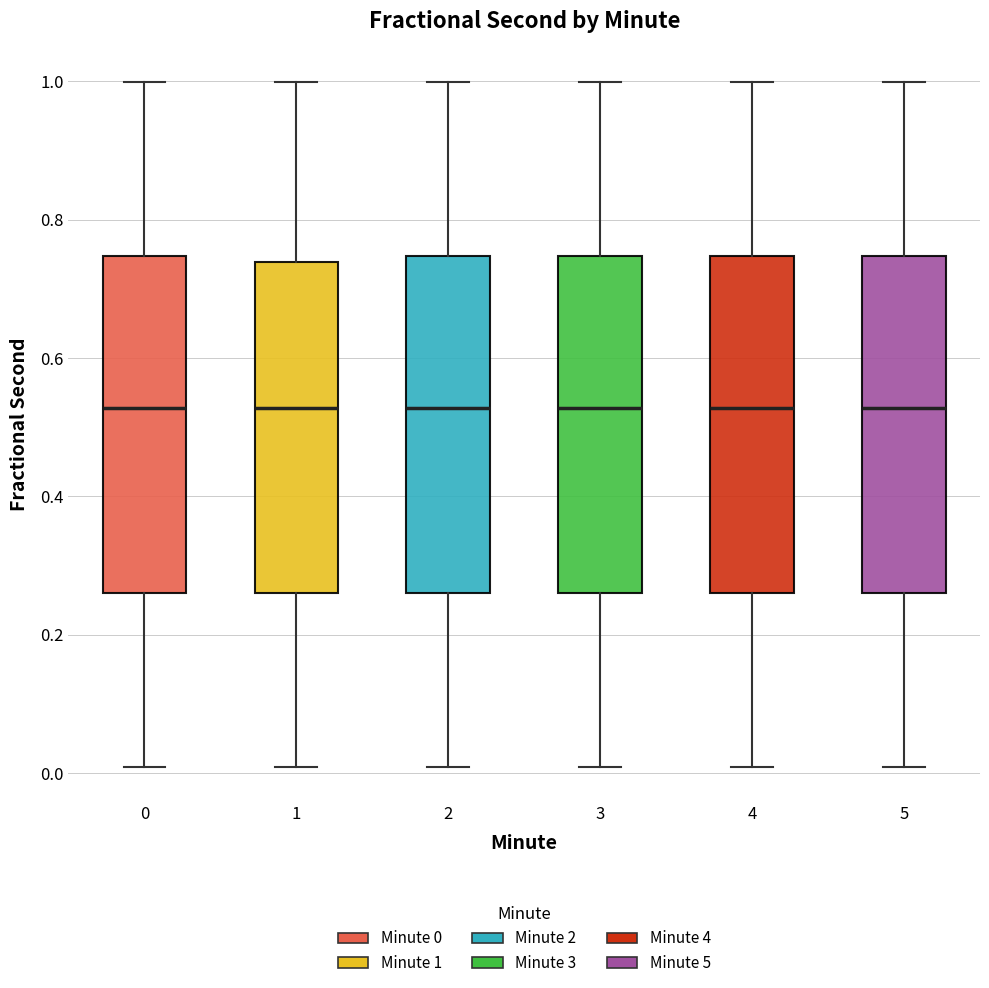

Reading left to right, read every box against the y-axis: the position of its median line, the range the box covers, and the ends of its whiskers. The values are not printed on the chart, so give them approximately, as read against the axis.

0: median 0.52, box 0.26 to 0.74, whiskers 0.00 to 1.00
1: median 0.52, box 0.26 to 0.74, whiskers 0.00 to 1.00
2: median 0.52, box 0.26 to 0.74, whiskers 0.00 to 1.00
3: median 0.52, box 0.26 to 0.74, whiskers 0.00 to 1.00
4: median 0.52, box 0.26 to 0.74, whiskers 0.00 to 1.00
5: median 0.52, box 0.26 to 0.74, whiskers 0.00 to 1.00